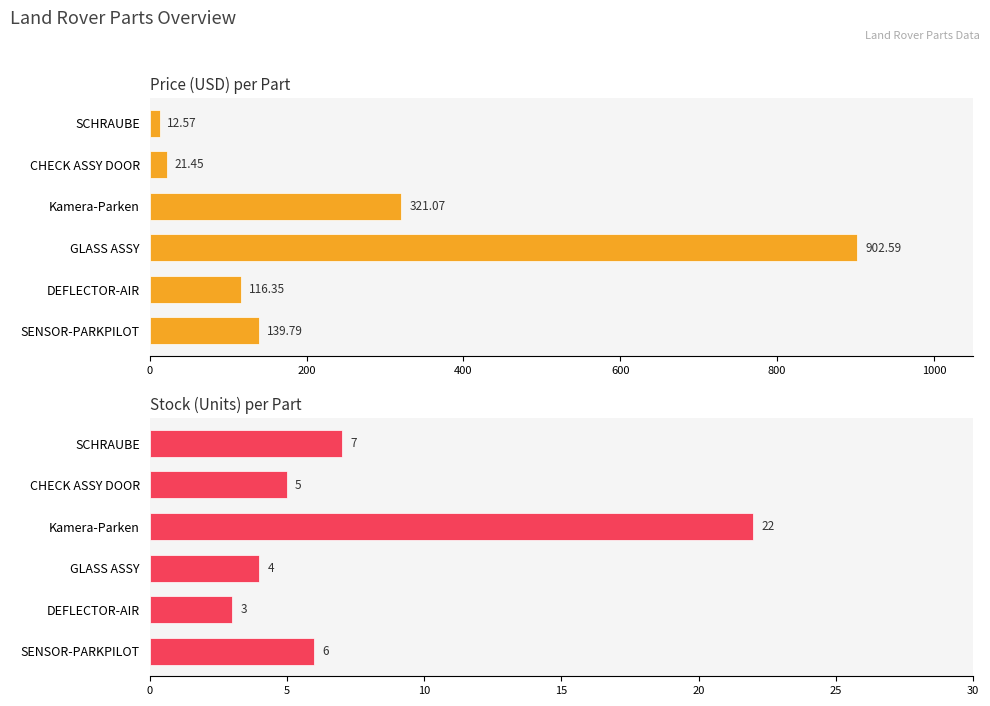

What is the average value of the Price series?

252.3